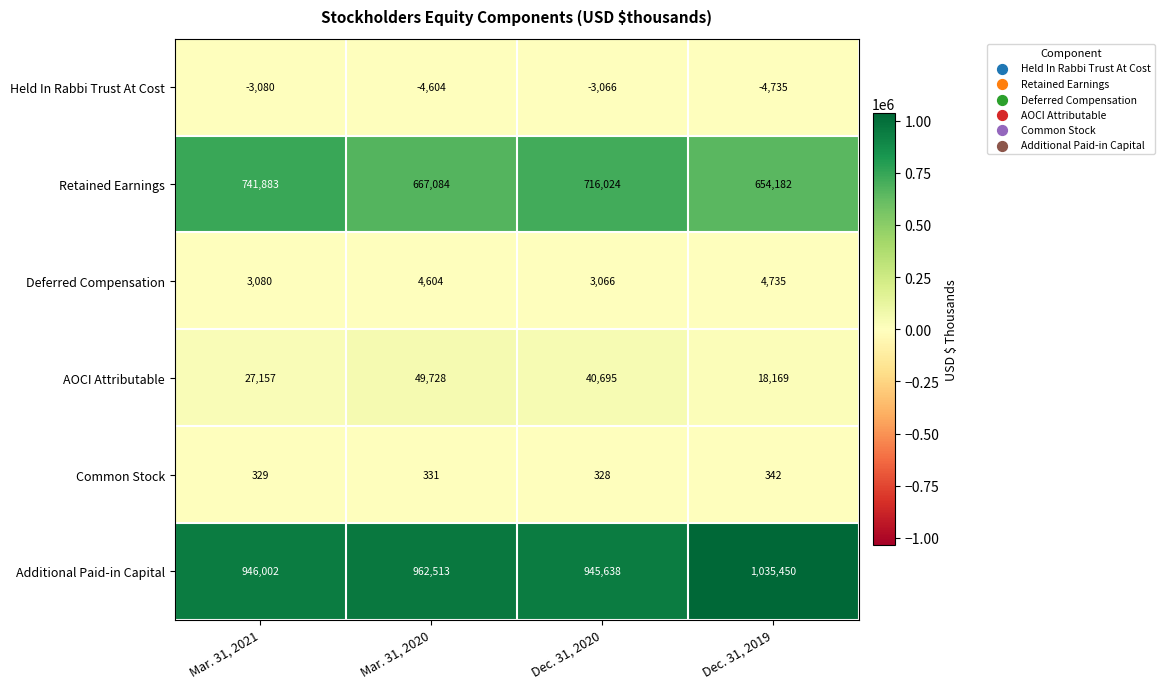

What is the difference between the second highest and second lowest values in the Held In Rabbi Trust At Cost series?

1524